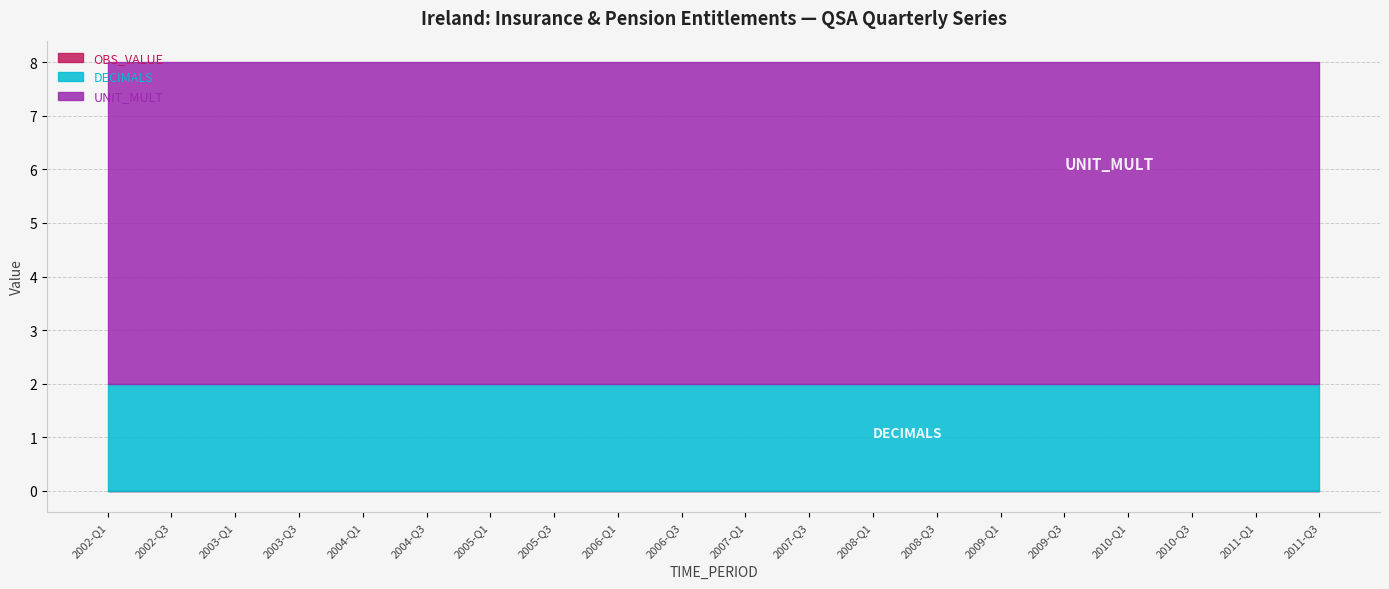

Does the chart display data point markers on the line(s)?

No